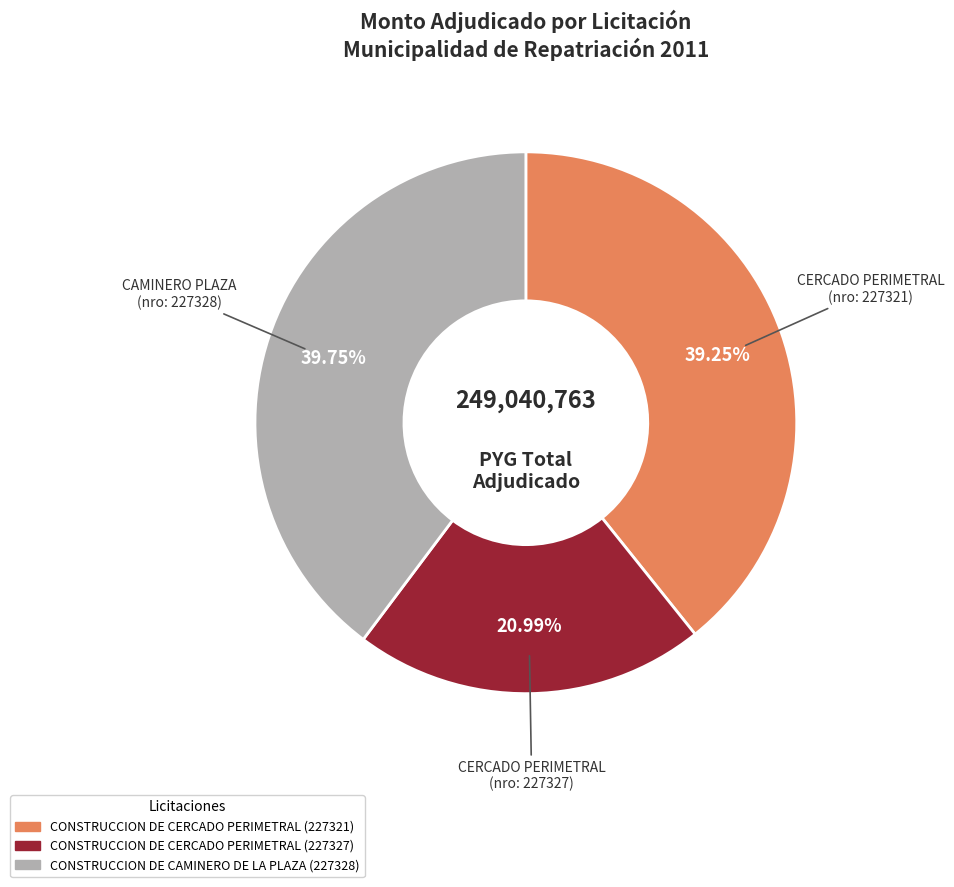

How many slices are in this pie chart?

3